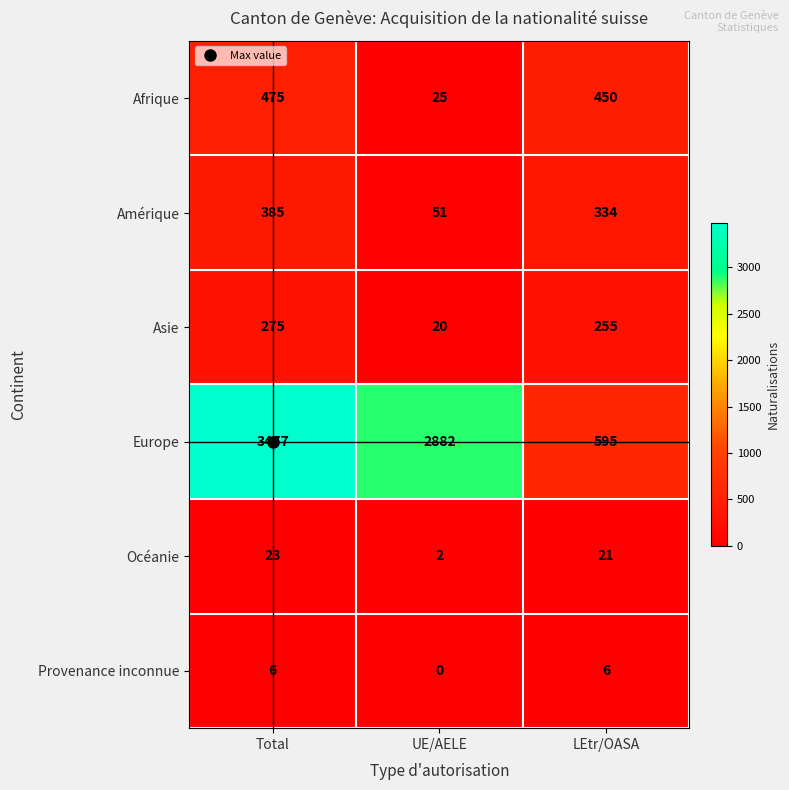

Count the number of data series in this chart.

6